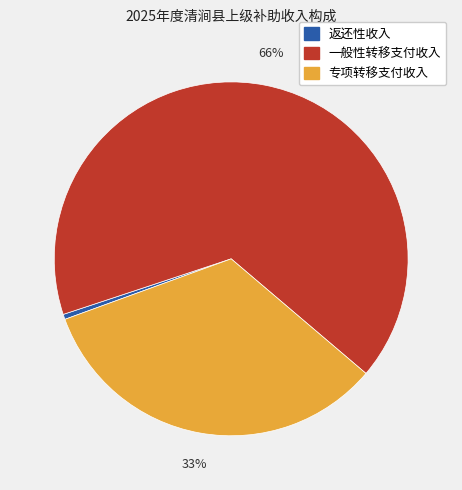

To the nearest percent, what is the average slice percentage?

33%